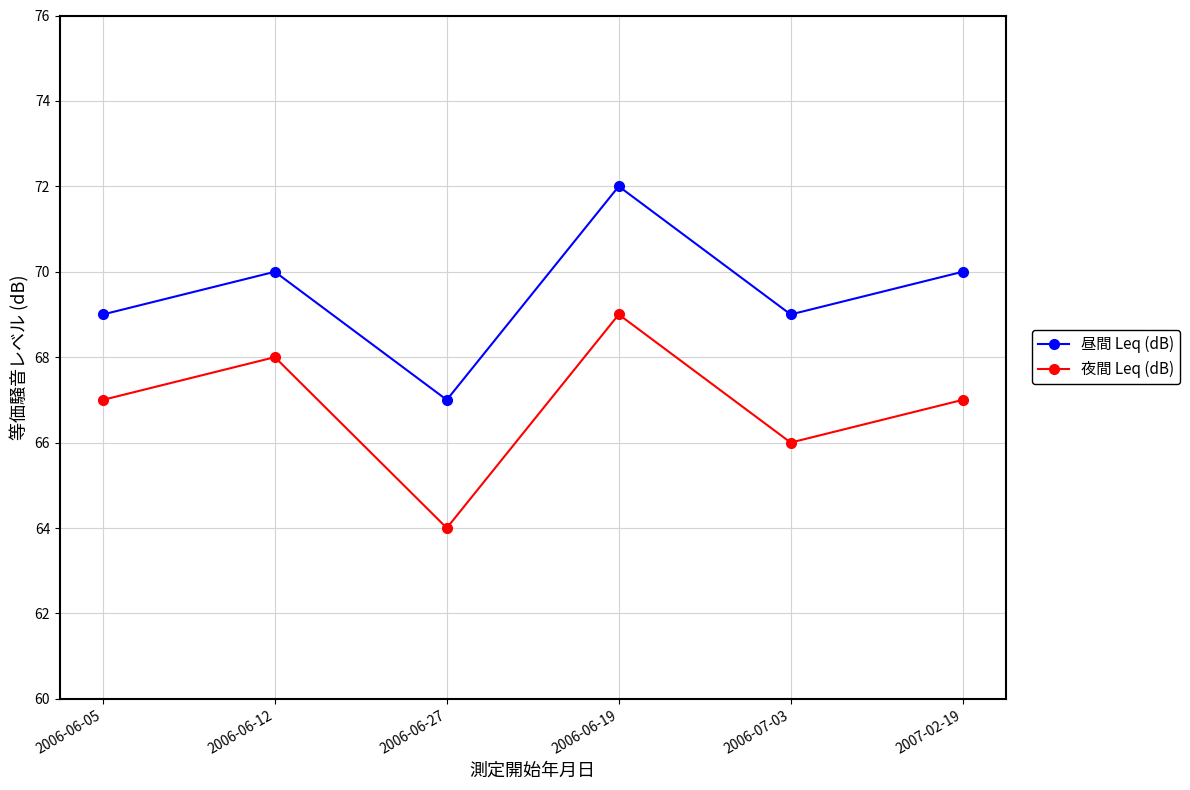

What is the value of the 昼間 Leq (dB) point at the 4th from the left?

72